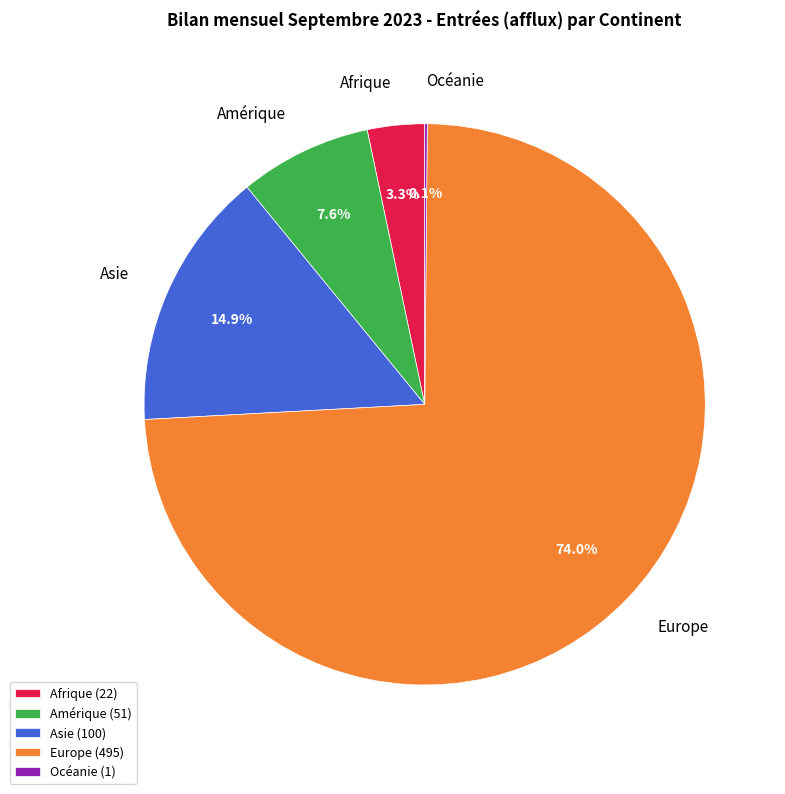

What percentage is the Amérique slice, to the nearest percent?

8%